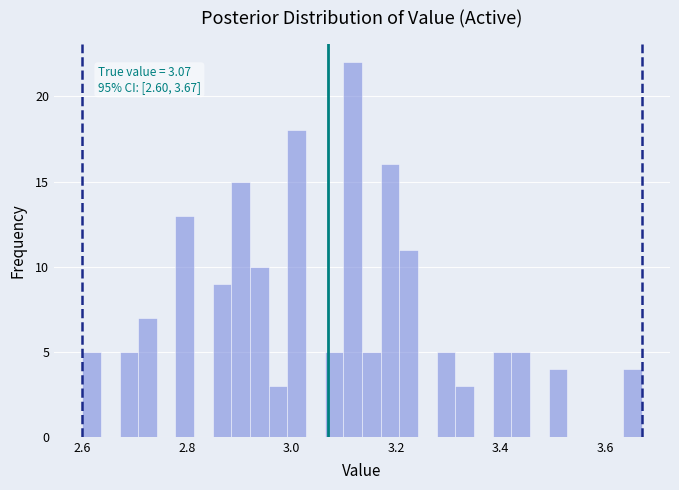

Around what value on the x-axis is the tallest bar? Give the approximate position of its centre, as read against the axis.

3.12